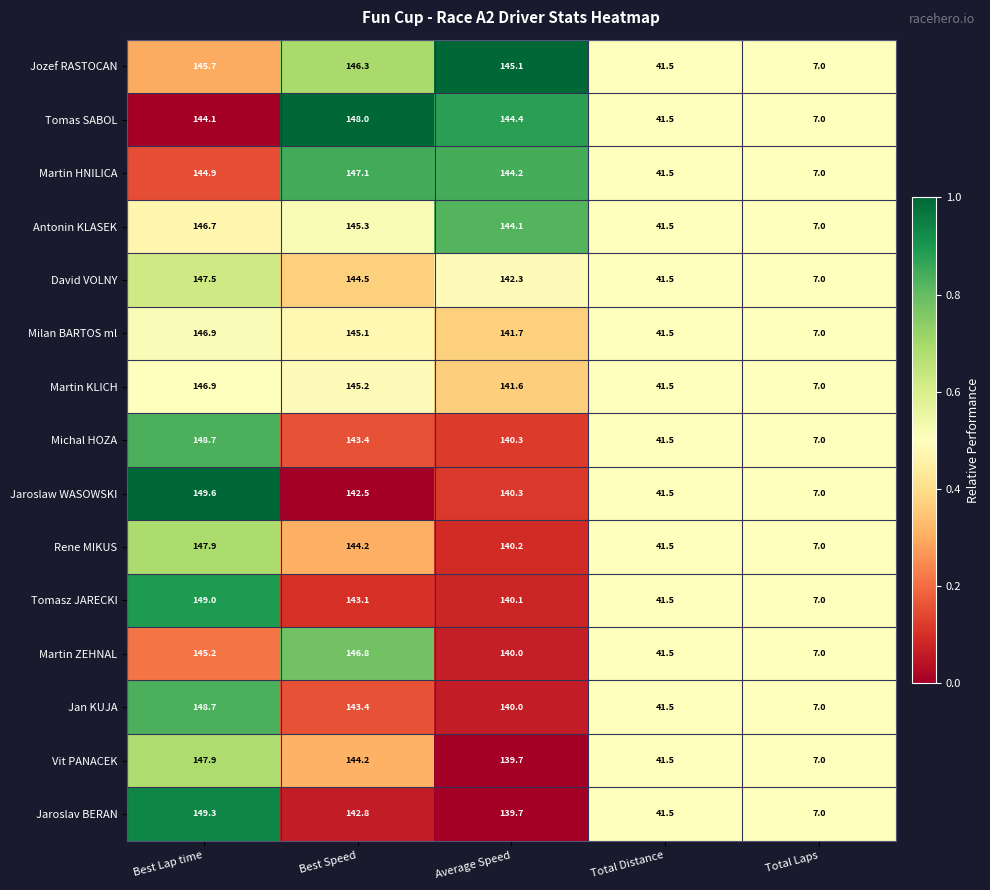

Read the Michal HOZA value at Best Speed.

143.4